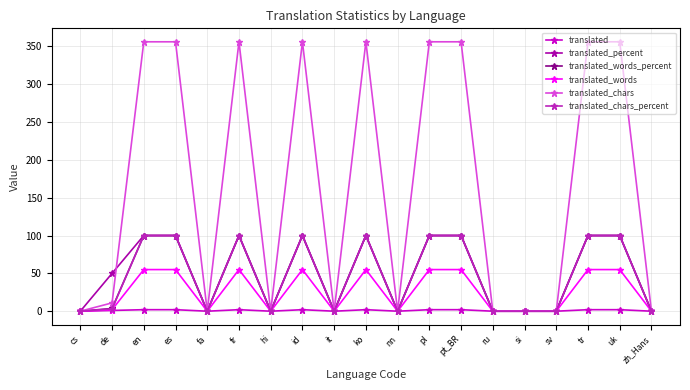

The value of translated_chars at hi is 122.8. True or false?

False